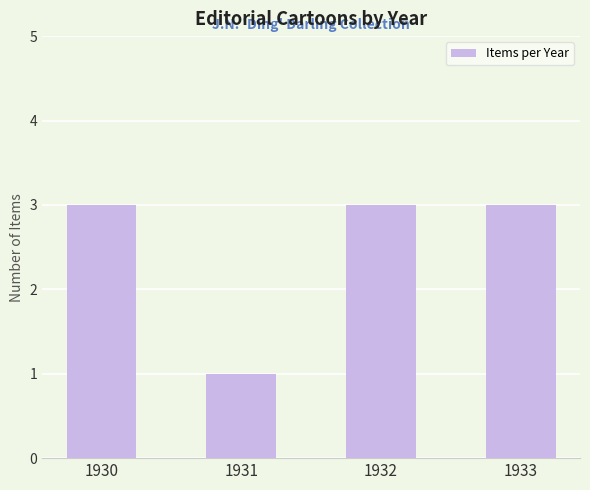

What is the minimum value shown in the chart?

1